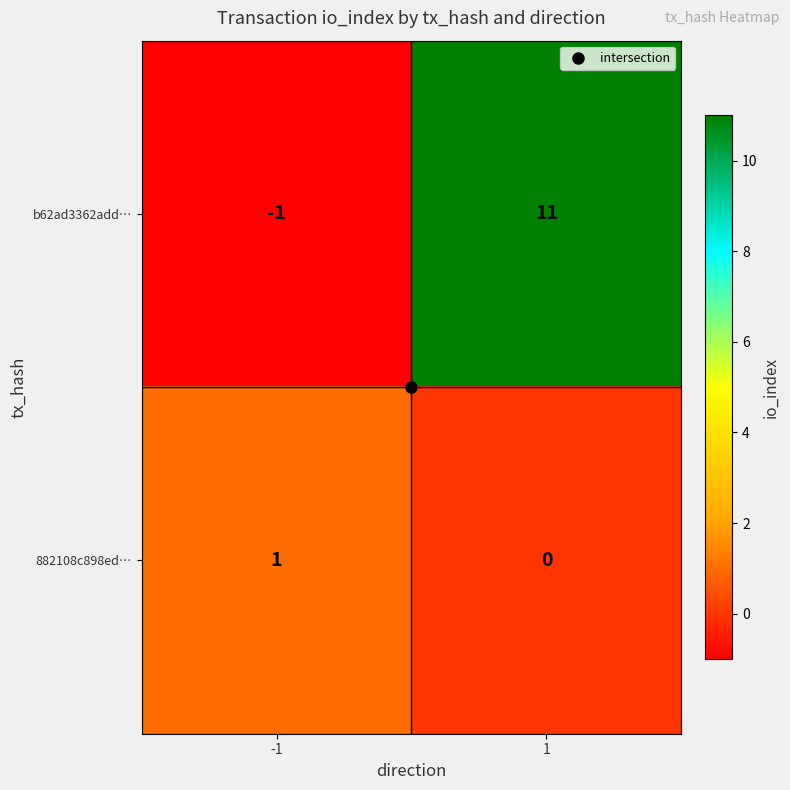

Which category has the lowest value across all series?

-1